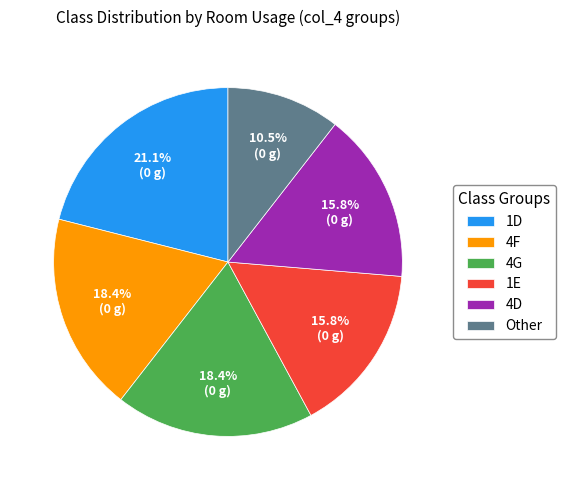

How many slices are in this pie chart?

6